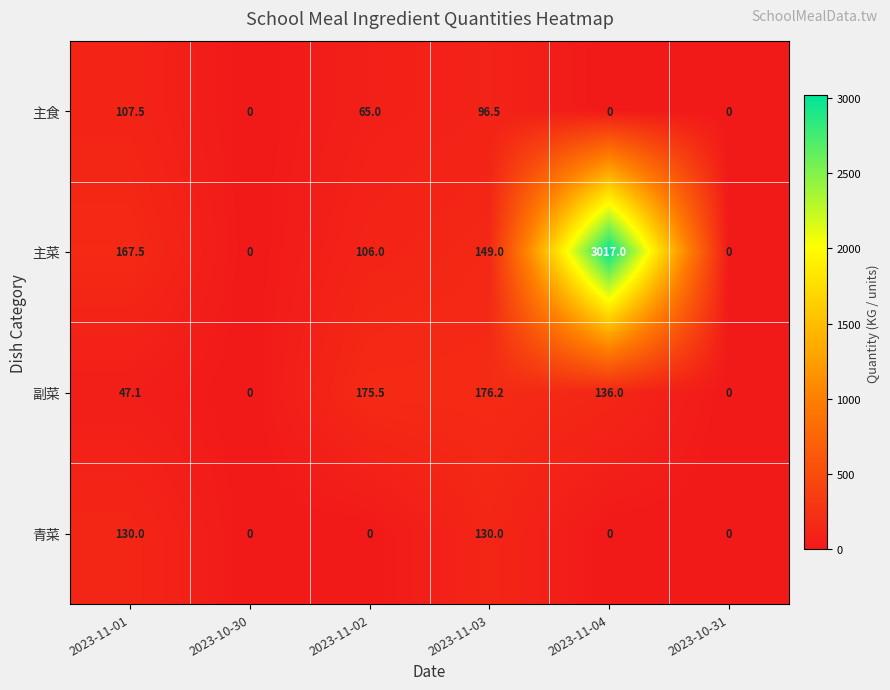

Which series has the largest total across all categories?

主菜